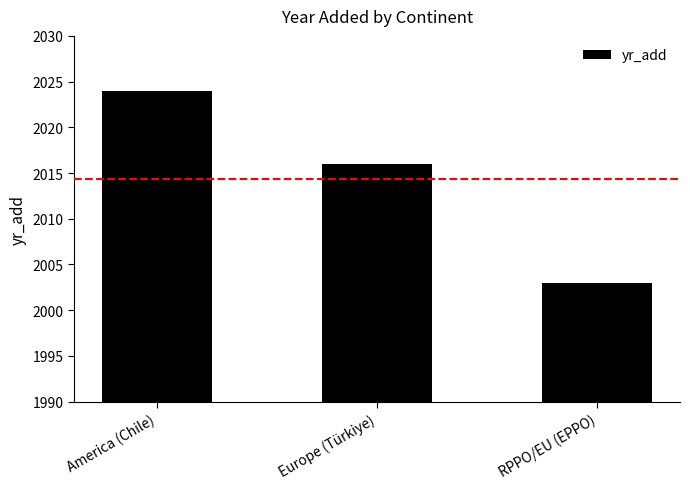

What position from the right is RPPO/EU (EPPO)?

1